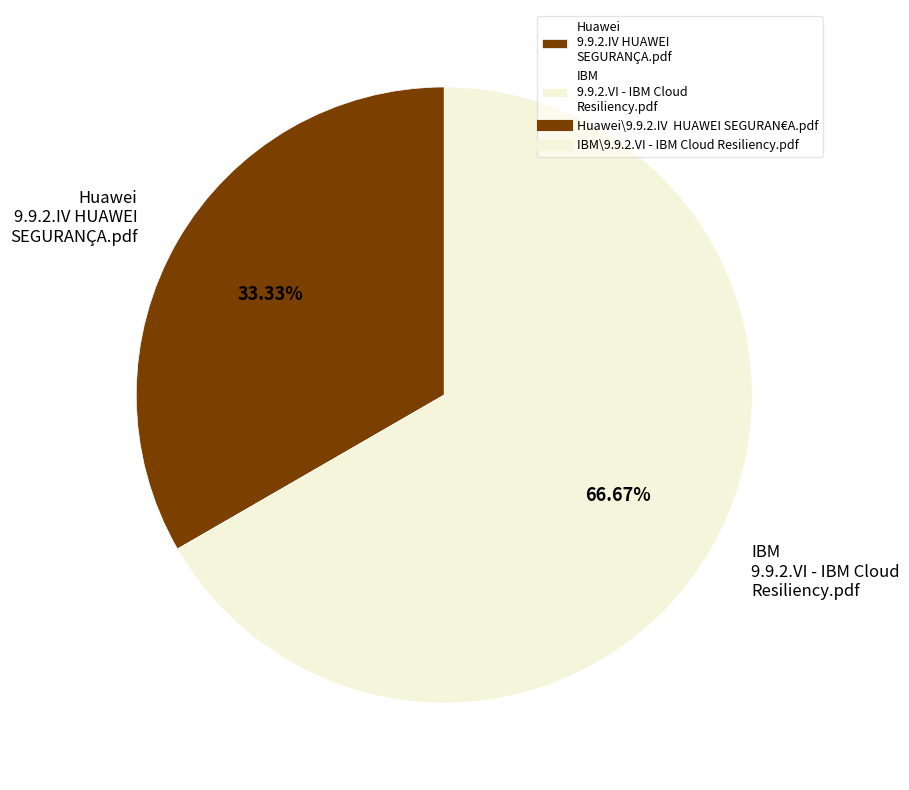

Count the number of slices in the pie.

2